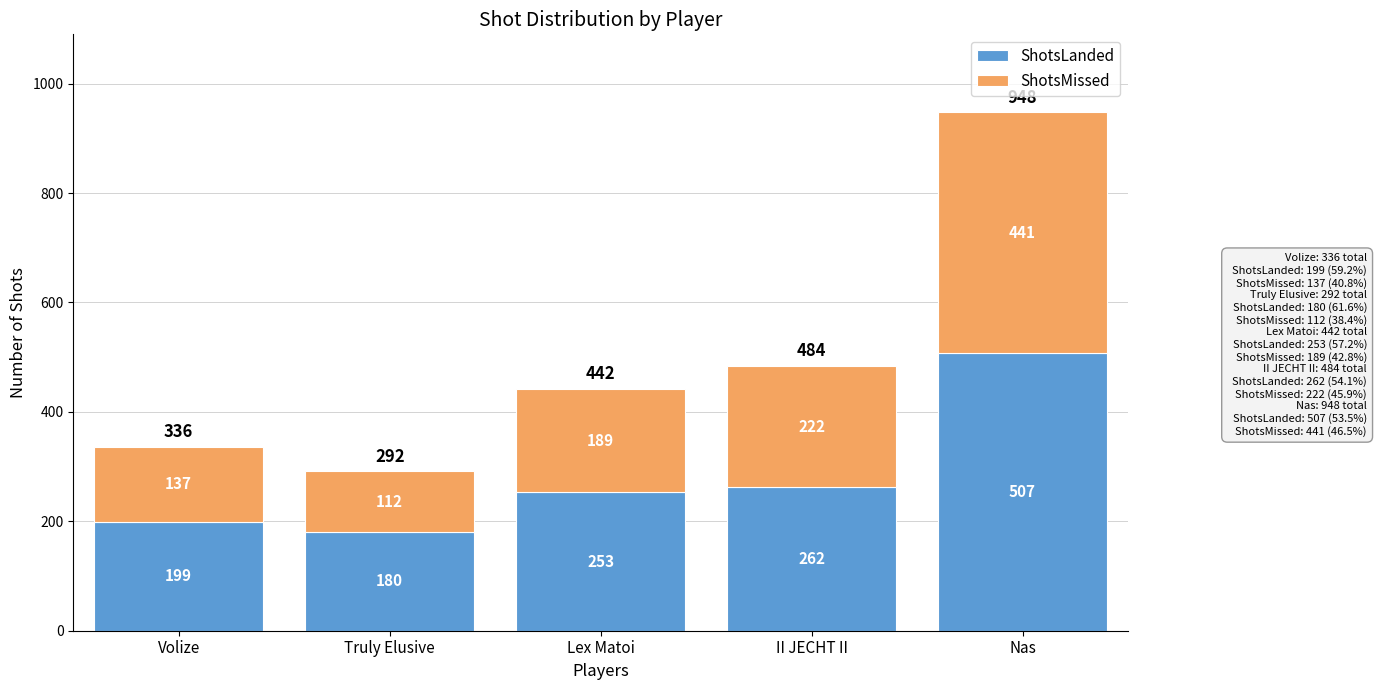

What is the average value of the ShotsLanded series?

280